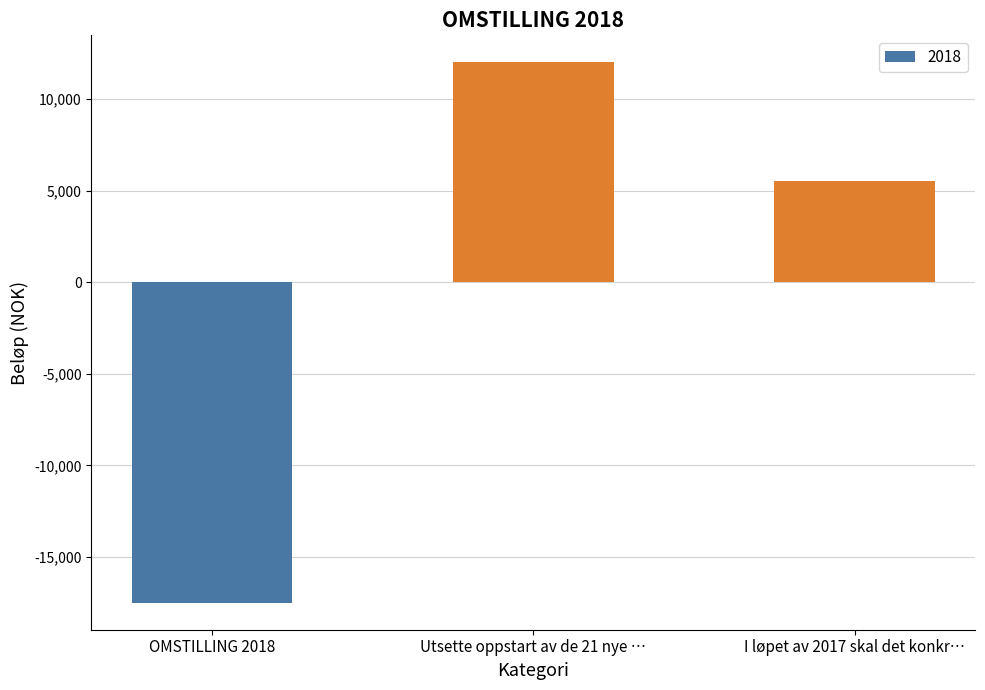

The value at I løpet av 2017 skal det konkr… is 5500. True or false?

True